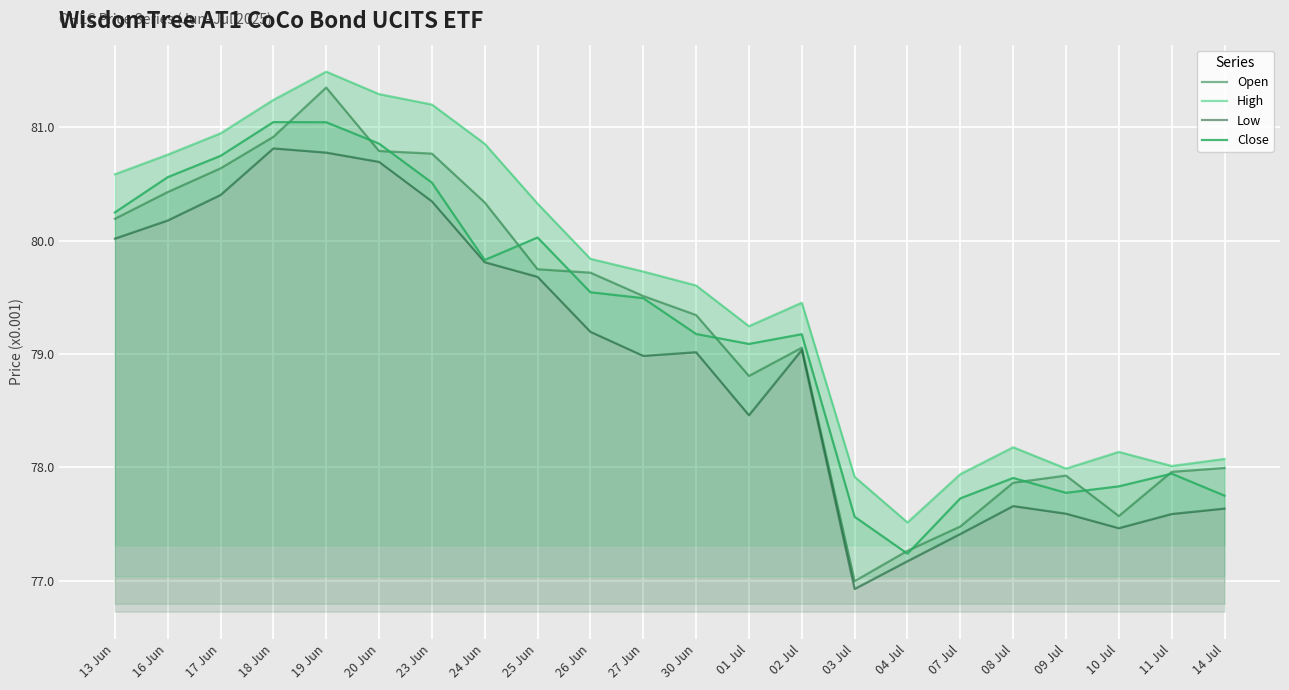

In Close, how many points are higher than both neighbors (excluding endpoints)?

5